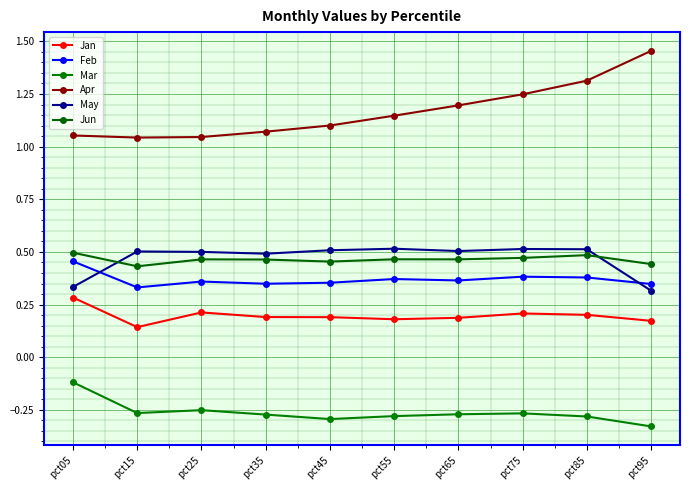

In Jan, how many points are lower than both neighbors (excluding endpoints)?

2